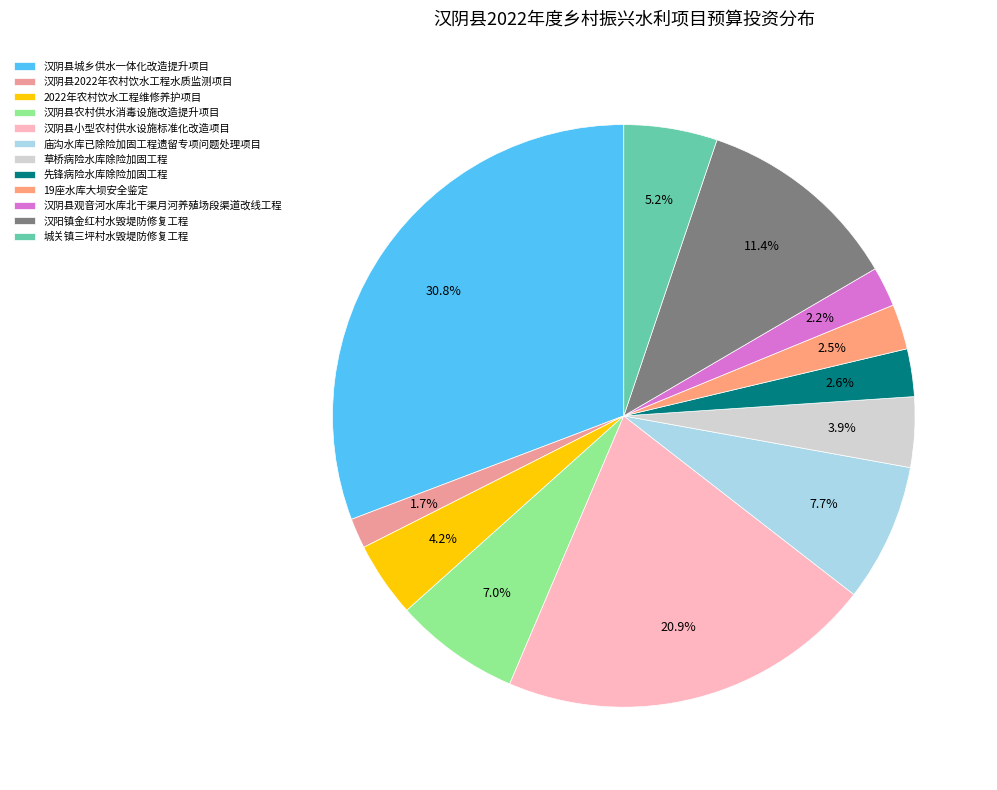

What percentage is the 城关镇三坪村水毁堤防修复工程 slice, to the nearest percent?

5%